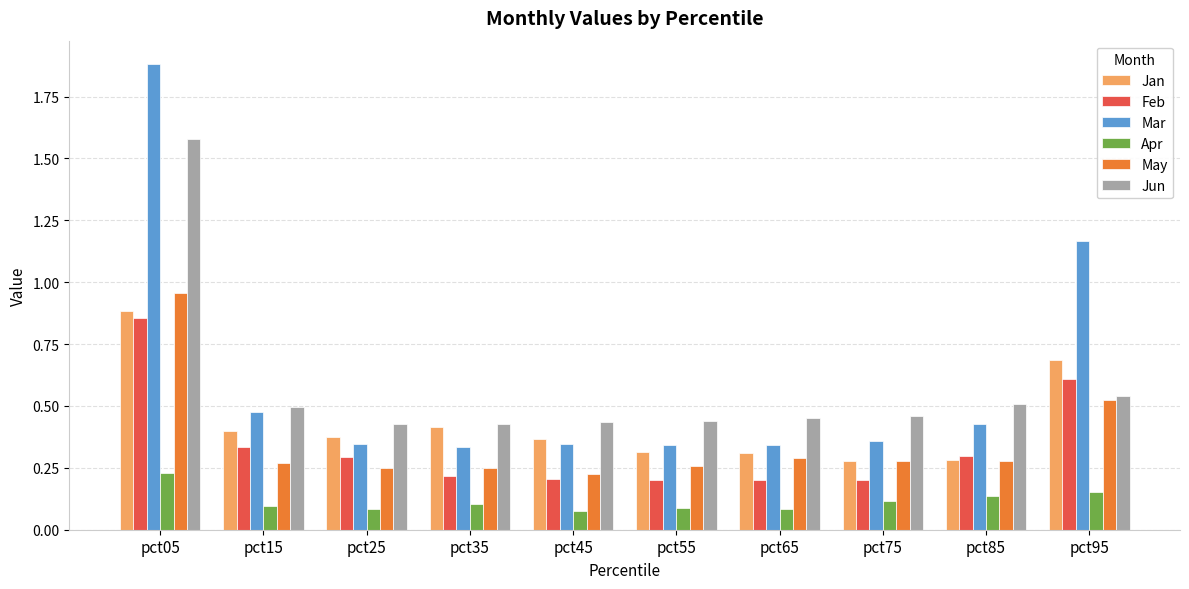

Which series has the largest range (max minus min)?

Mar